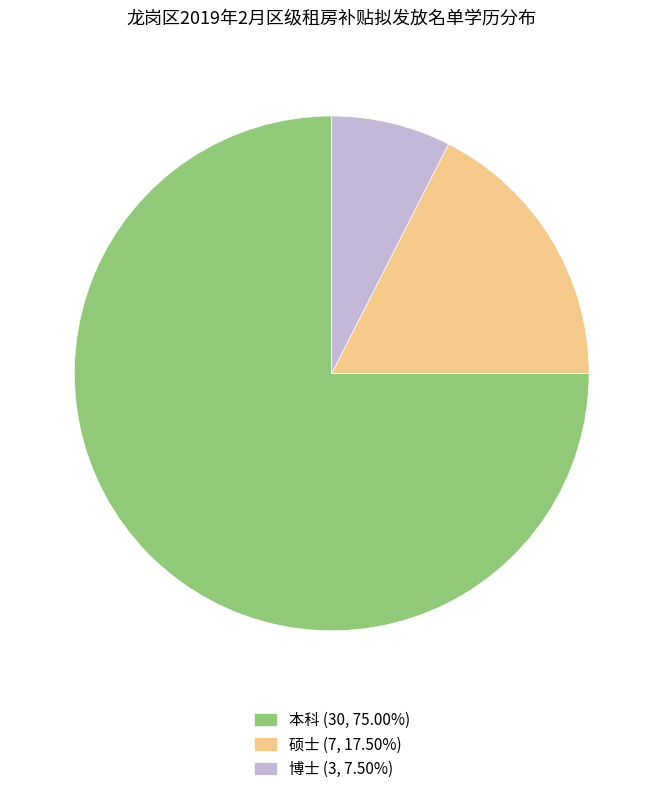

Is there any slice that represents more than half of the pie?

Yes